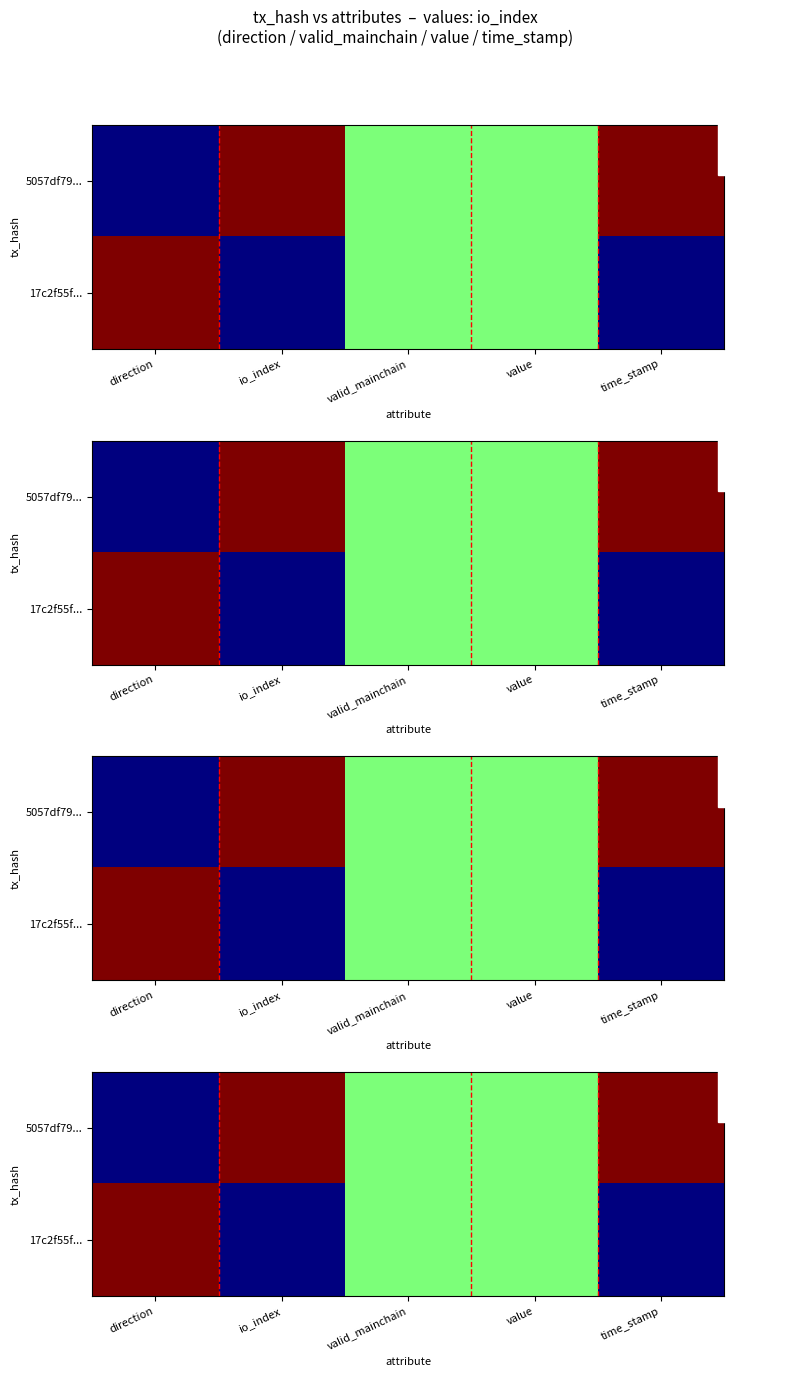

What is the difference between the maximum and minimum values in the 17c2f55f... series?

1.0